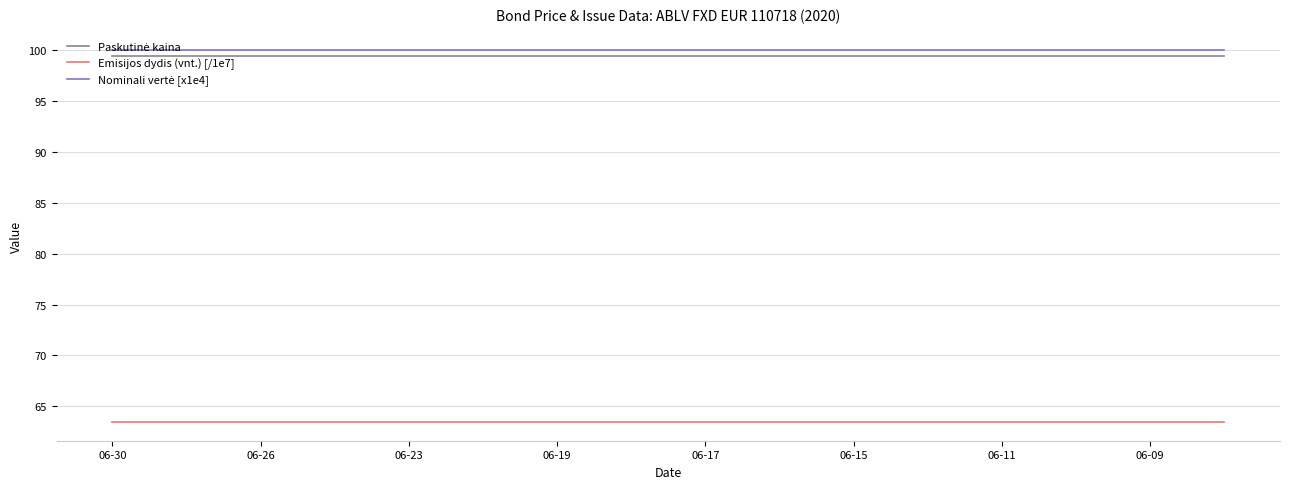

What is the smallest value displayed?

63.5